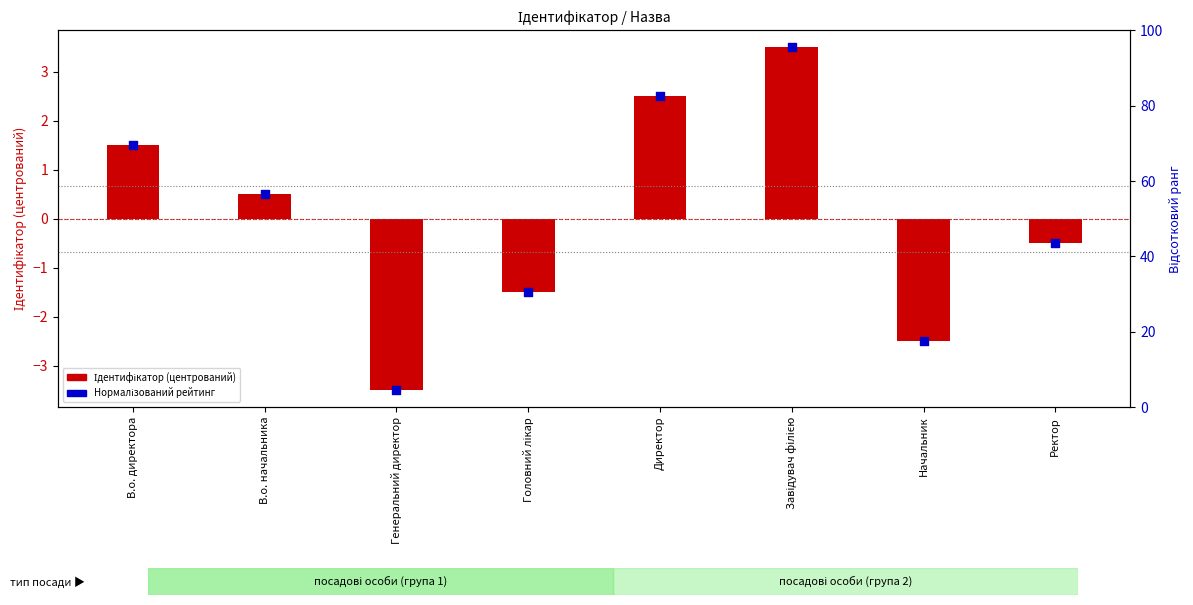

Which series has the largest Y range (max minus min)?

Ідентифікатор (центрований)